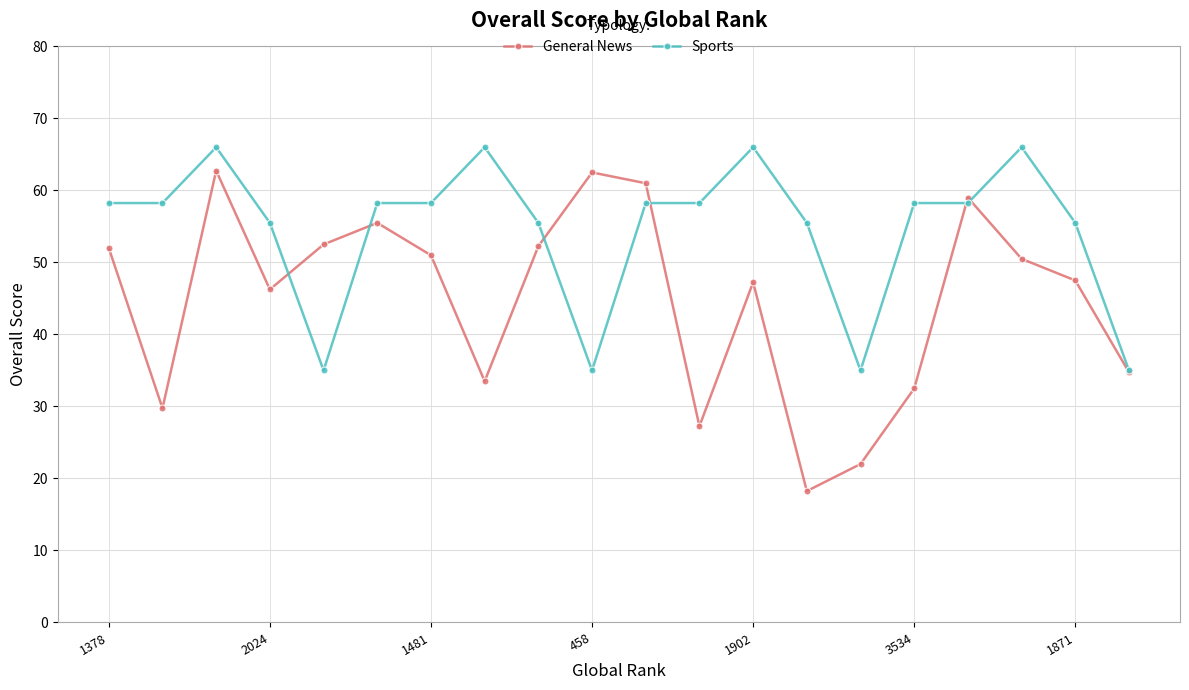

True or false: General News has more than 1 interior local peaks.

True